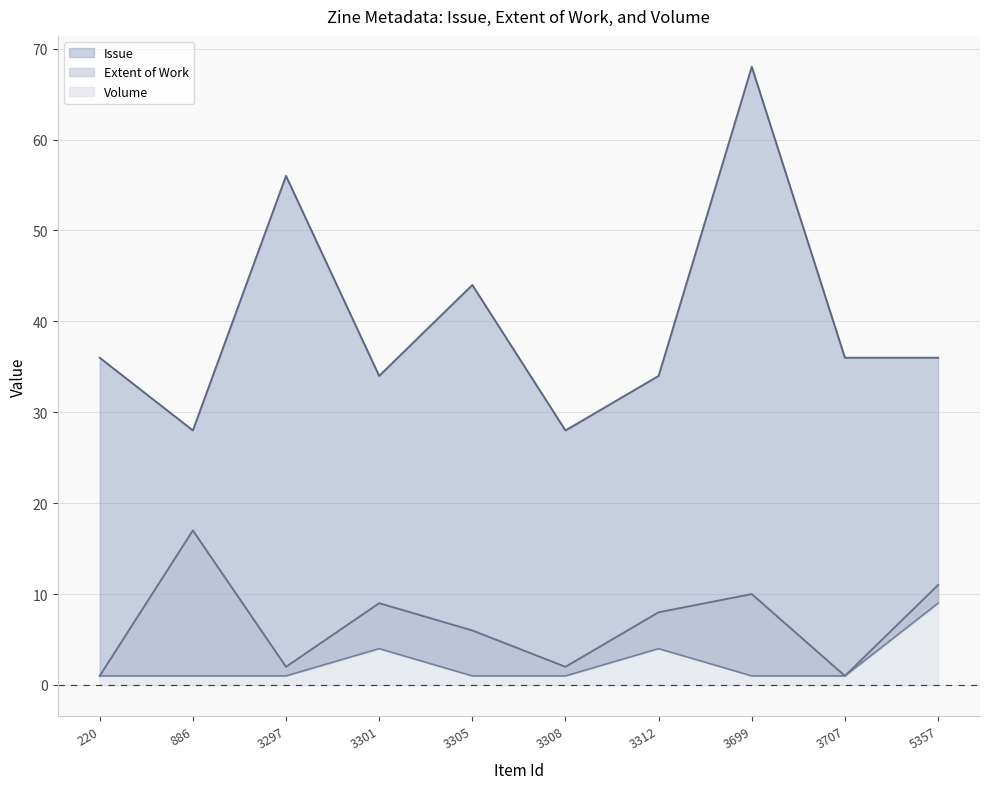

How many data points in Issue are above 36?

3